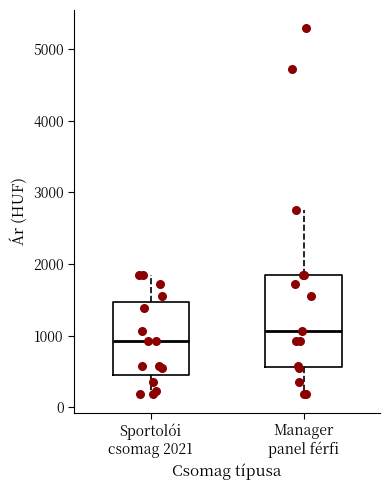

Which box is the tallest, from its lower edge to its upper edge?

Manager panel férfi